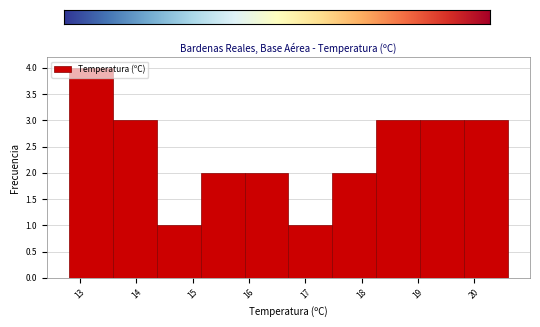

Reading left to right, list every bar in this chart as the range it spans on the x-axis followed by its height. Neither the bar edges nor the heights are printed on the chart, so give them approximately, as read against the axes.

12.80 to 13.58: 4
13.58 to 14.36: 3
14.36 to 15.14: 1
15.14 to 15.92: 2
15.92 to 16.70: 2
16.70 to 17.48: 1
17.48 to 18.26: 2
18.26 to 19.04: 3
19.04 to 19.82: 3
19.82 to 20.60: 3